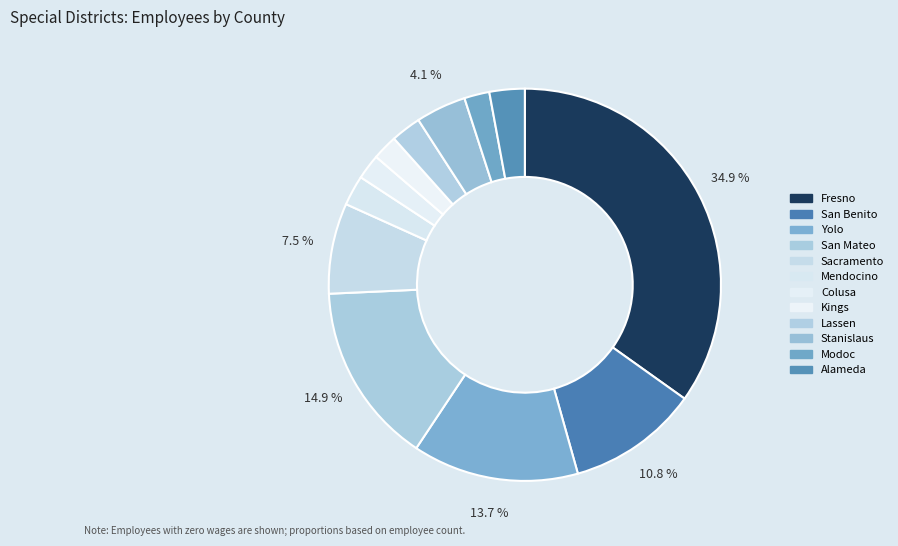

Is there any slice that represents more than half of the pie?

No